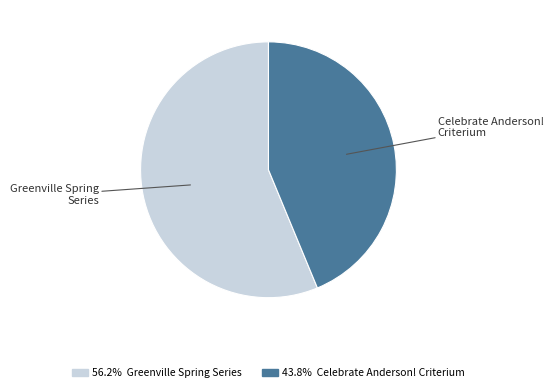

Is there a majority slice in this chart?

Yes